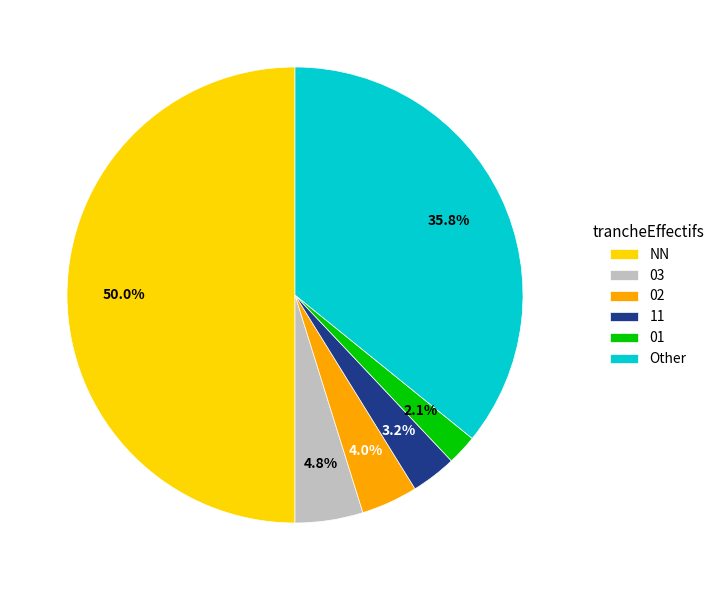

Rank the categories by value from lowest to highest.

01, 11, 02, 03, Other, NN